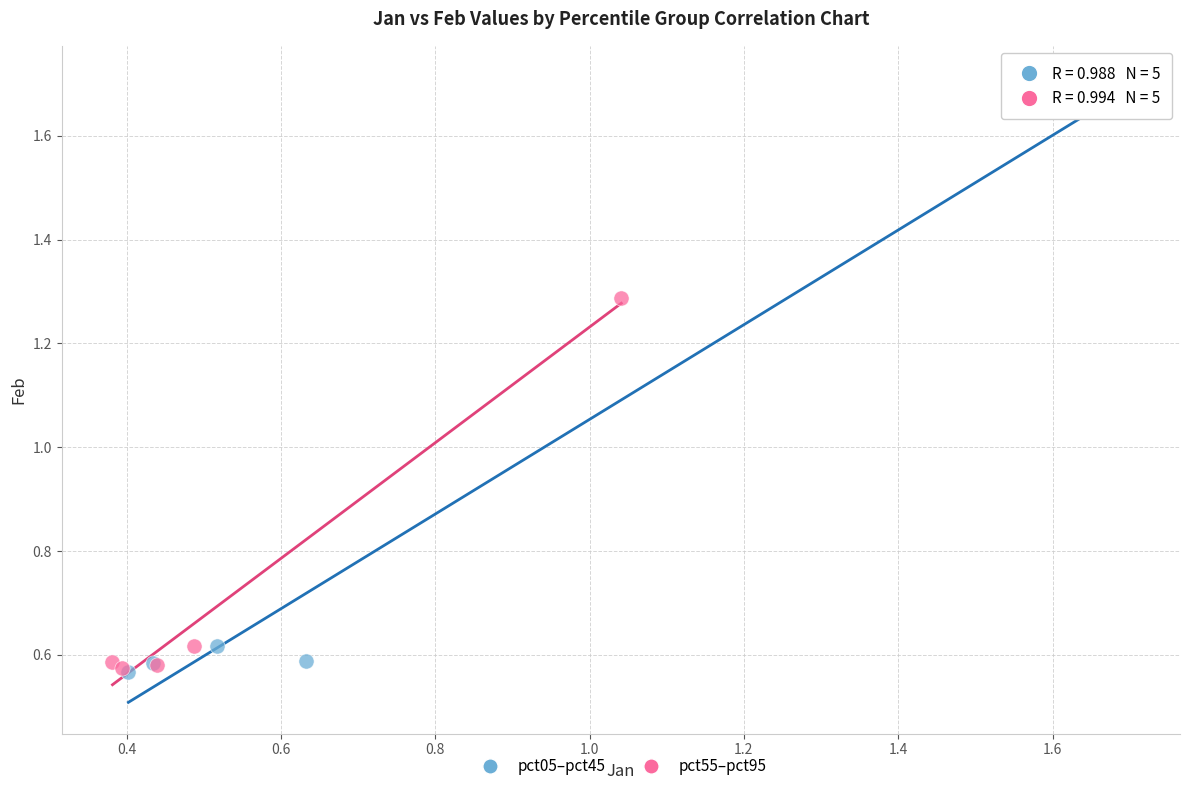

Which series reaches the maximum Y coordinate?

pct05–pct45